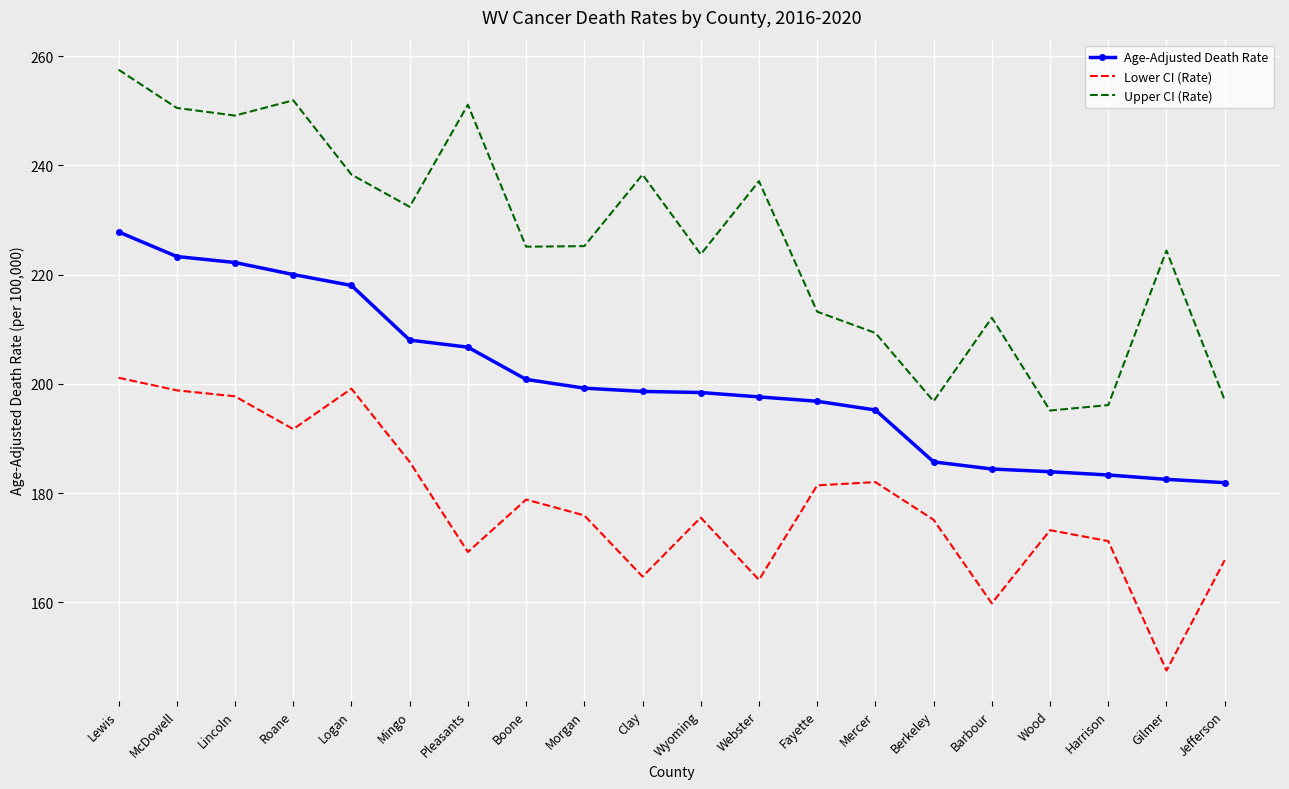

Where does the Age-Adjusted Death Rate series first go above 198?

Lewis